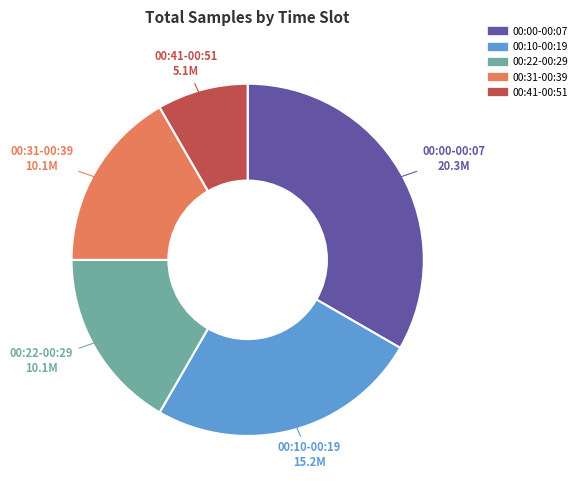

How many segments does this pie chart have?

5